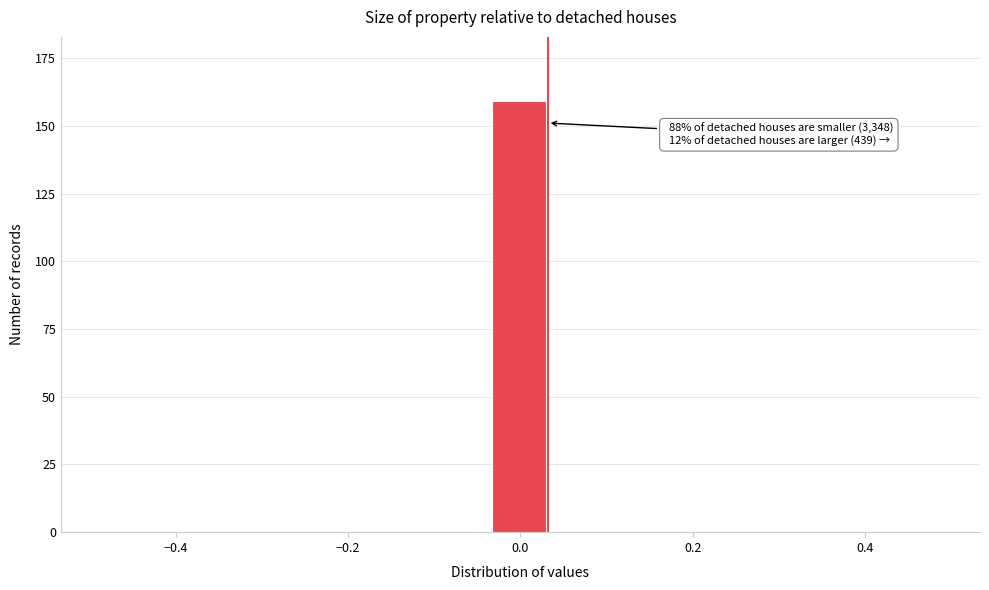

Around what value on the x-axis is the tallest bar? Give the approximate position of its centre, as read against the axis.

0.00